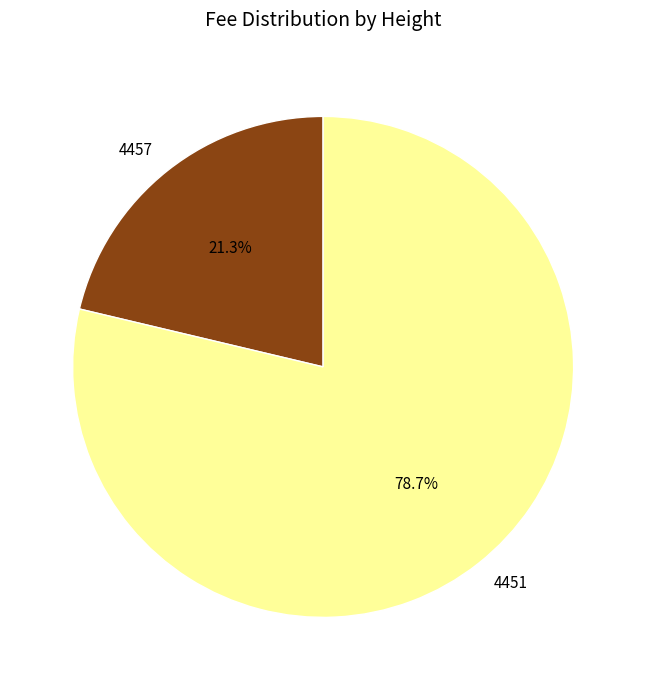

Which slice is the smallest?

4457